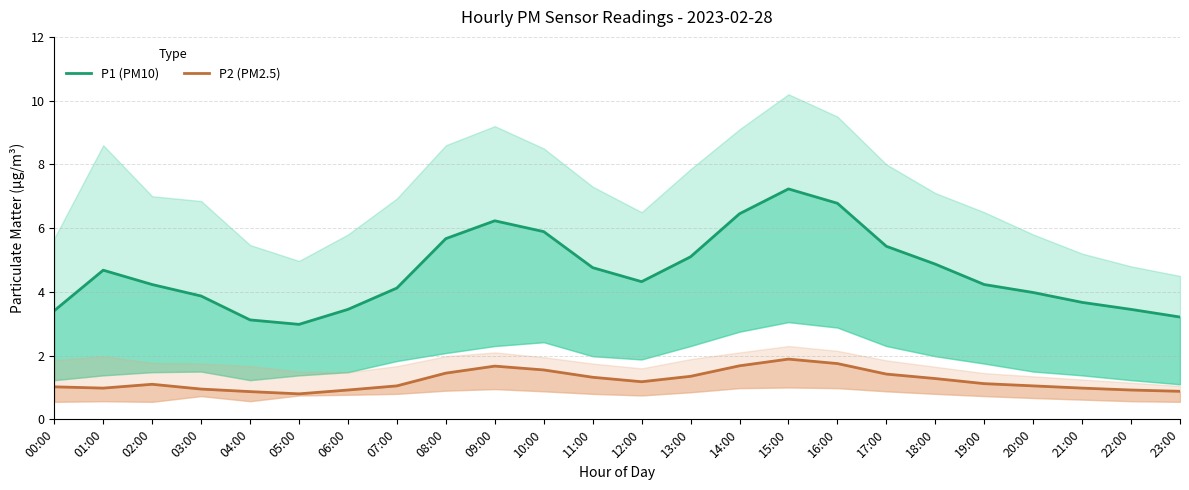

Is it true that P1 (PM10) equals 8.5 at 17:00?

False